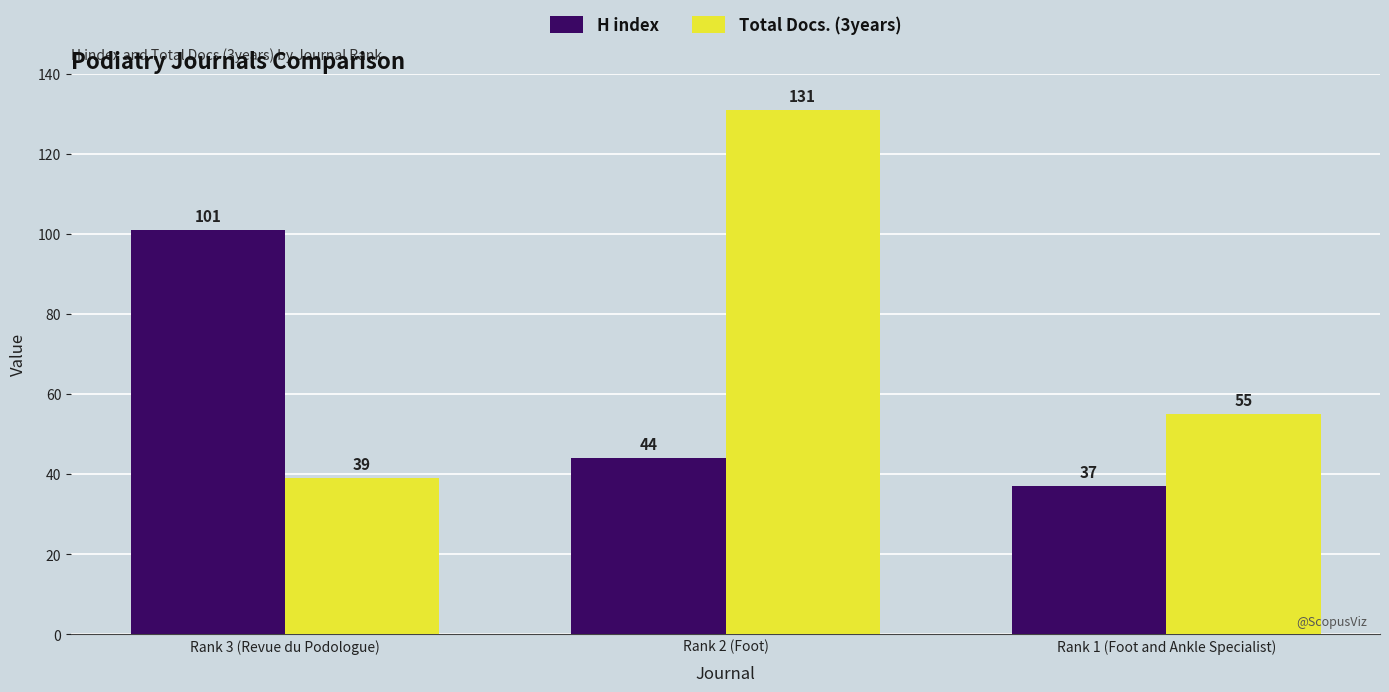

Is the value of H index at Rank 2 (Foot) greater than the value of Total Docs. (3years) at Rank 1 (Foot and Ankle Specialist)?

No